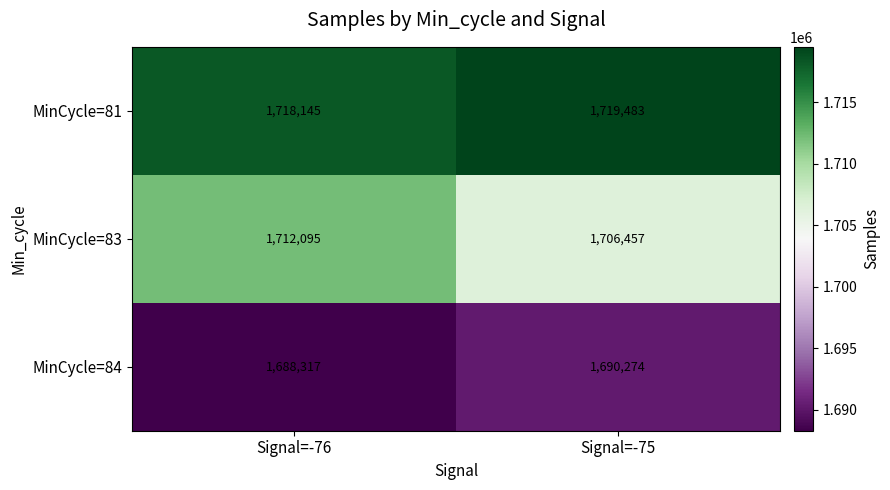

At which category is the sum across all series the highest?

Signal=-76